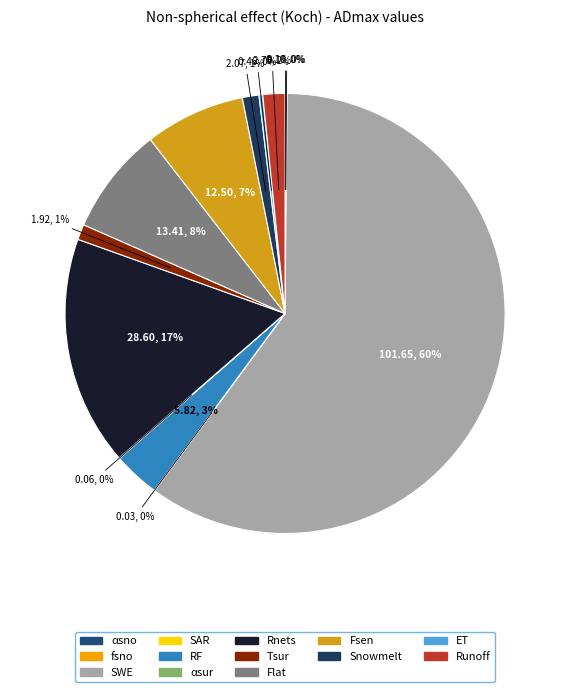

Rank the categories by value from highest to lowest.

SWE, Rnets, Flat, Fsen, RF, Runoff, Snowmelt, Tsur, ET, fsno, αsno, αsur, SAR